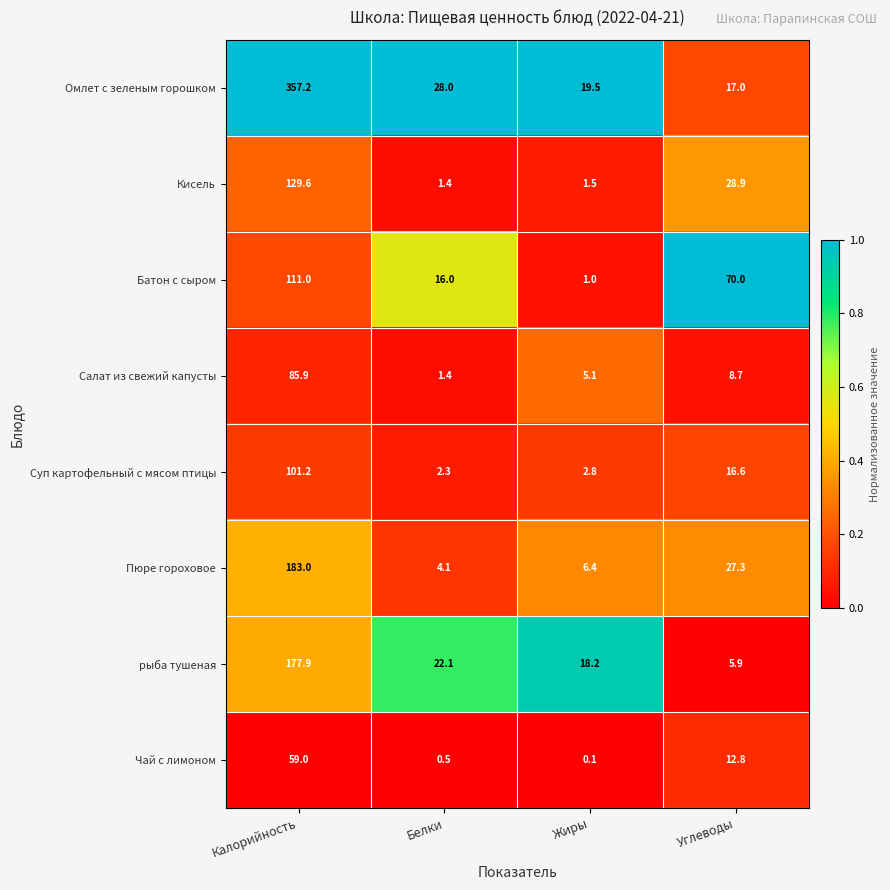

At which category is the sum across all series the highest?

Калорийность